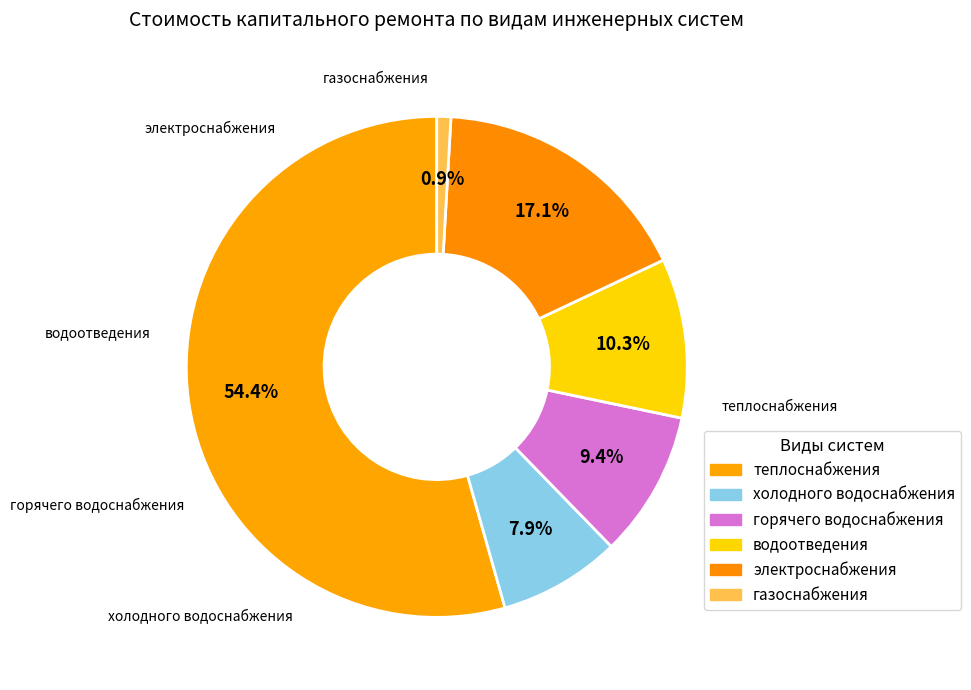

The водоотведения slice represents 20% of the pie. True or false?

False